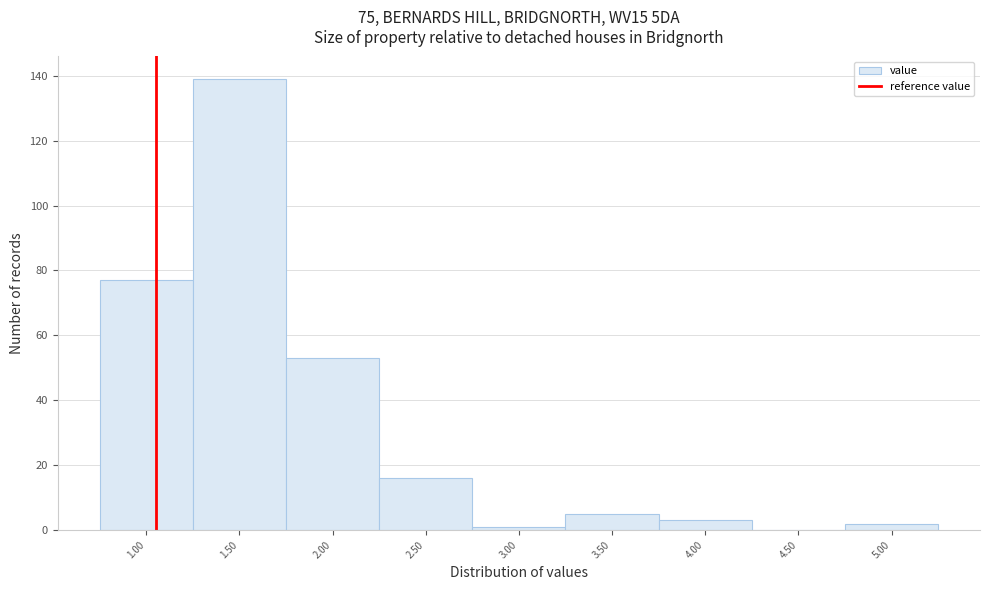

Reading right to left, extract all data points from this chart.

5.00=2	4.50=0	4.00=3	3.50=5	3.00=1	2.50=16	2.00=53	1.50=139	1.00=77